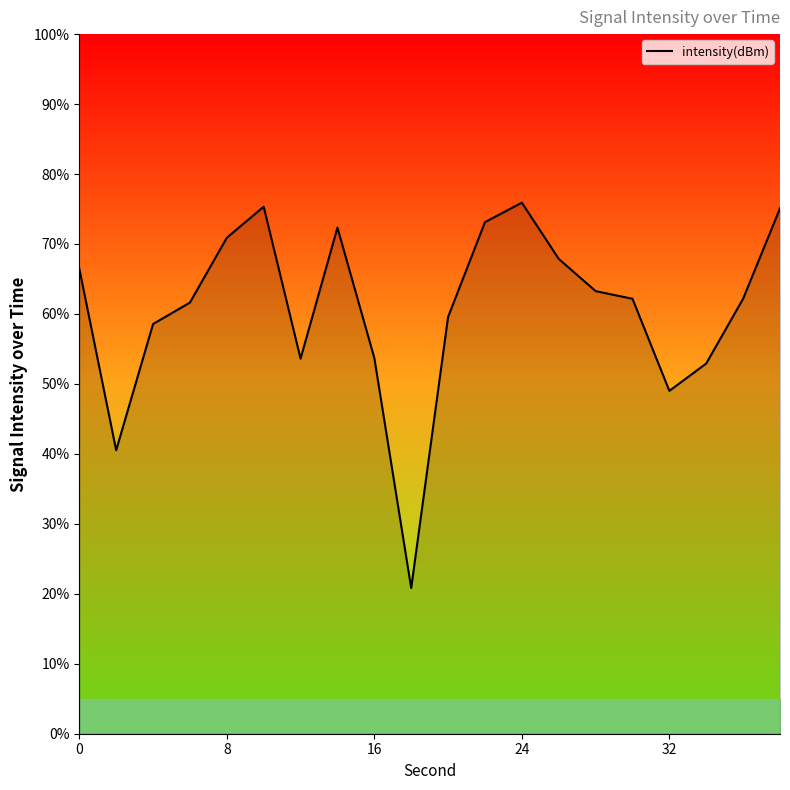

What is the minimum value shown in the chart?

20.8